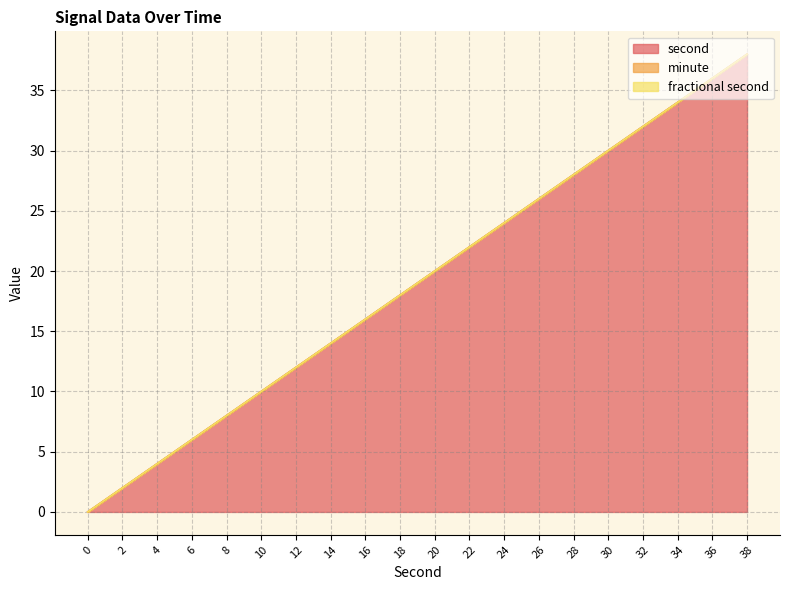

List the series in order of their peak value, highest first.

second, minute, fractional second